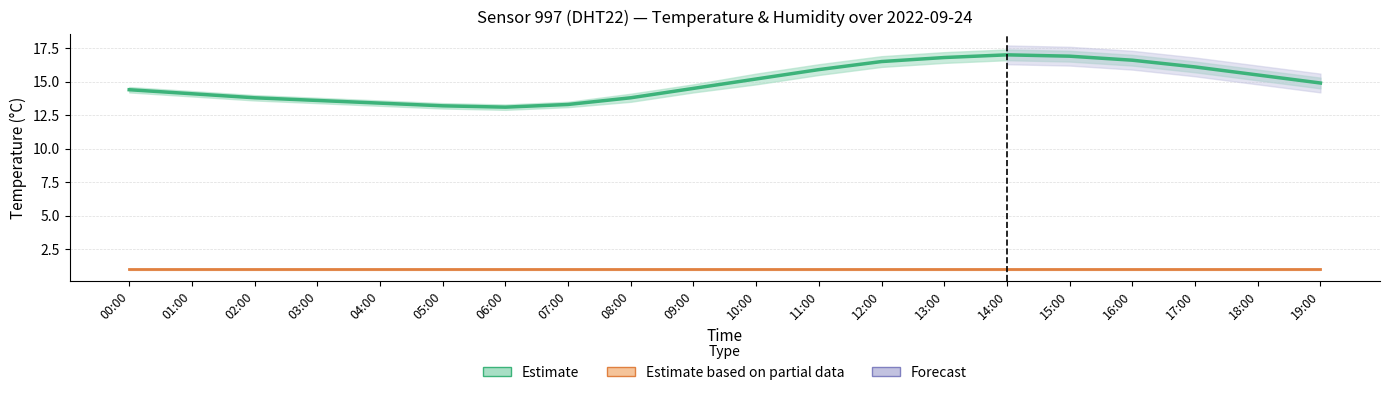

Reading left to right, extract all data points from this chart.

temperature: 00:00=14.4	01:00=14.1	02:00=13.8	03:00=13.6	04:00=13.4	05:00=13.2	06:00=13.1	07:00=13.3	08:00=13.8	09:00=14.5	10:00=15.2	11:00=15.9	12:00=16.5	13:00=16.8	14:00=17.0	15:00=16.9	16:00=16.6	17:00=16.1	18:00=15.5	19:00=14.9
temp_upper: 00:00=14.6	01:00=14.3	02:00=14.0	03:00=13.8	04:00=13.6	05:00=13.4	06:00=13.3	07:00=13.5	08:00=14.1	09:00=14.8	10:00=15.6	11:00=16.3	12:00=16.9	13:00=17.2	14:00=17.4	15:00=17.3	16:00=17.0	17:00=16.5	18:00=15.9	19:00=15.3
temp_lower: 00:00=14.2	01:00=13.9	02:00=13.6	03:00=13.4	04:00=13.2	05:00=13.0	06:00=12.9	07:00=13.1	08:00=13.5	09:00=14.2	10:00=14.8	11:00=15.5	12:00=16.1	13:00=16.4	14:00=16.6	15:00=16.5	16:00=16.2	17:00=15.7	18:00=15.1	19:00=14.5
humidity: 00:00=1.0	01:00=1.0	02:00=1.0	03:00=1.0	04:00=1.0	05:00=1.0	06:00=1.0	07:00=1.0	08:00=1.0	09:00=1.0	10:00=1.0	11:00=1.0	12:00=1.0	13:00=1.0	14:00=1.0	15:00=1.0	16:00=1.0	17:00=1.0	18:00=1.0	19:00=1.0
hum_upper: 00:00=1.0	01:00=1.0	02:00=1.0	03:00=1.0	04:00=1.0	05:00=1.0	06:00=1.0	07:00=1.0	08:00=1.0	09:00=1.0	10:00=1.0	11:00=1.0	12:00=1.0	13:00=1.0	14:00=1.0	15:00=1.0	16:00=1.0	17:00=1.0	18:00=1.0	19:00=1.0
hum_lower: 00:00=1.0	01:00=1.0	02:00=1.0	03:00=1.0	04:00=1.0	05:00=1.0	06:00=1.0	07:00=1.0	08:00=1.0	09:00=1.0	10:00=1.0	11:00=1.0	12:00=1.0	13:00=1.0	14:00=1.0	15:00=1.0	16:00=1.0	17:00=1.0	18:00=1.0	19:00=1.0